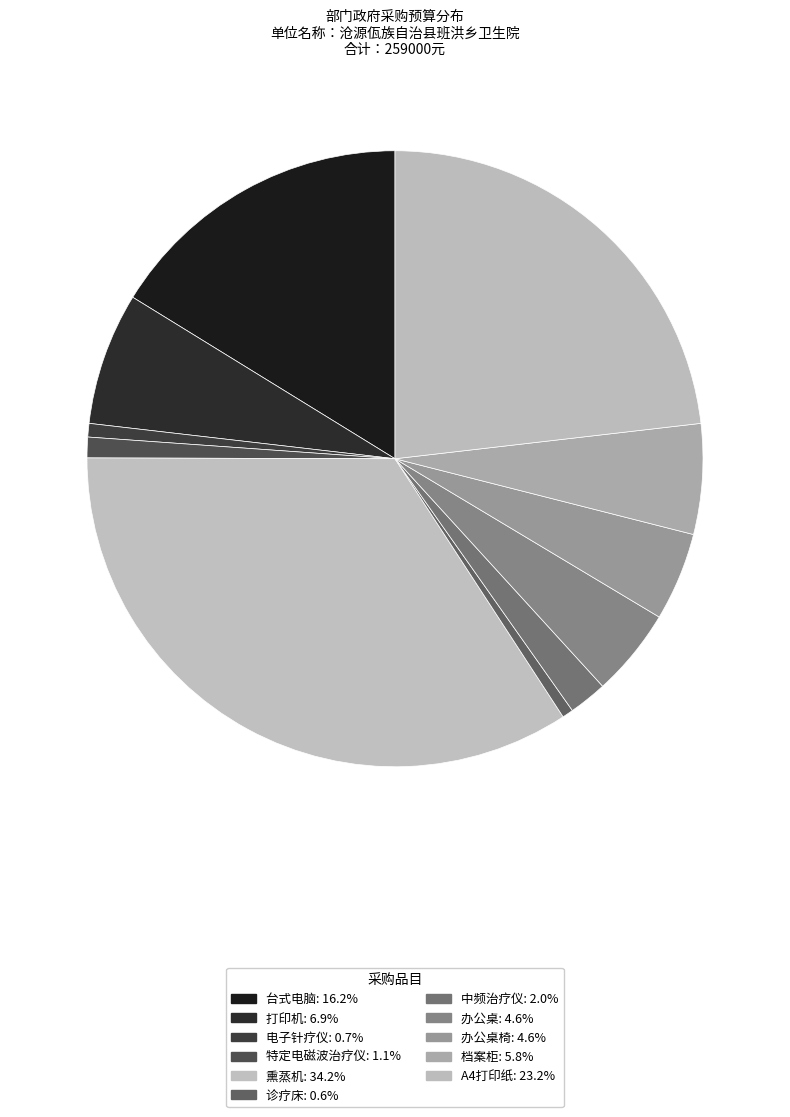

How many segments does this pie chart have?

11